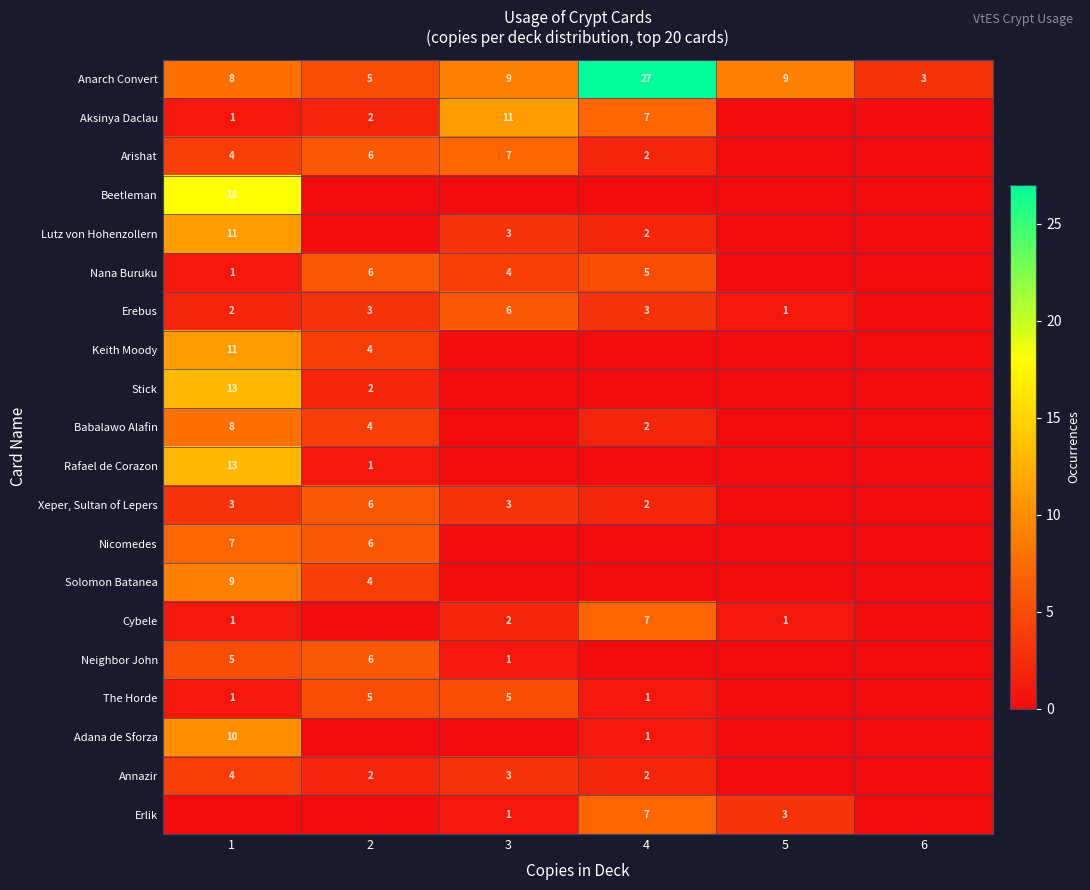

What is the sum of all Anarch Convert values?

61